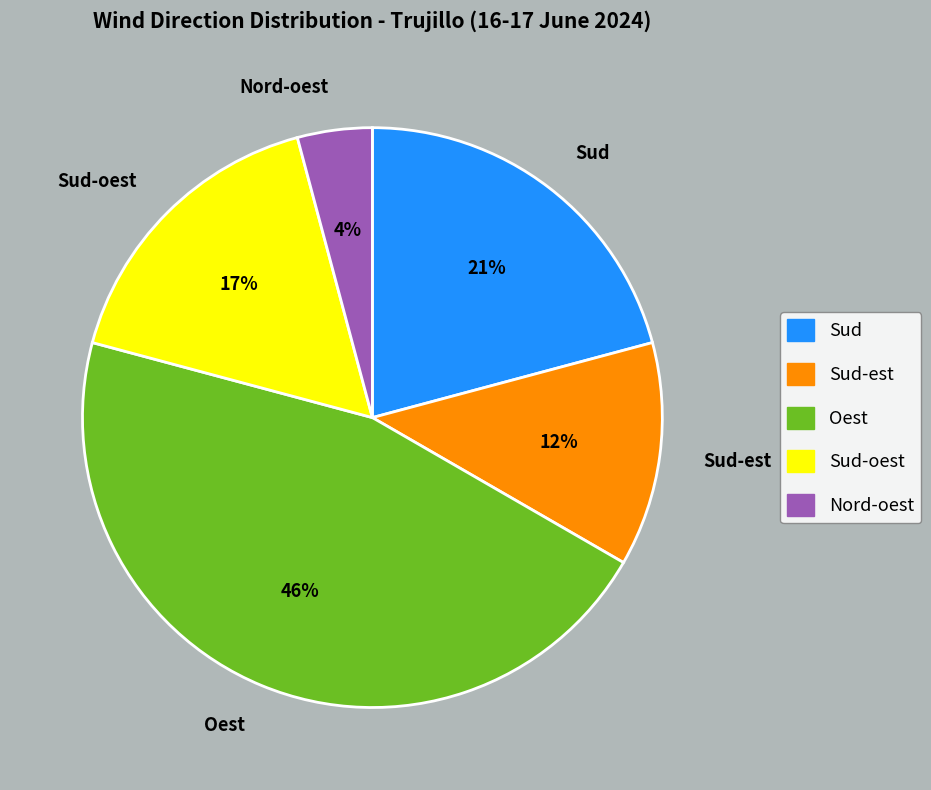

Is there a majority slice in this chart?

No